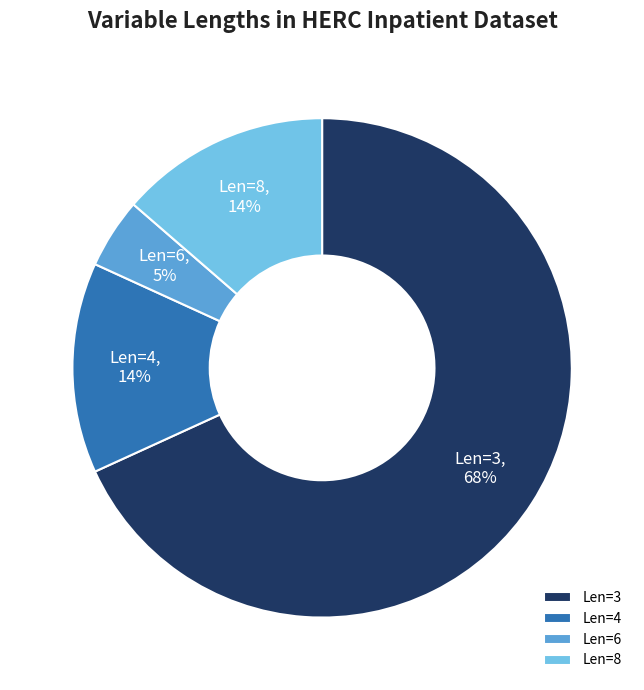

To the nearest percent, what portion does Len=4 represent?

14%